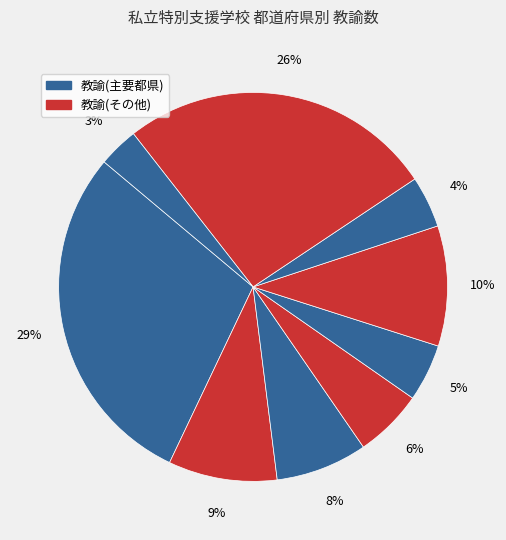

Which category has the biggest portion of the pie?

東京都